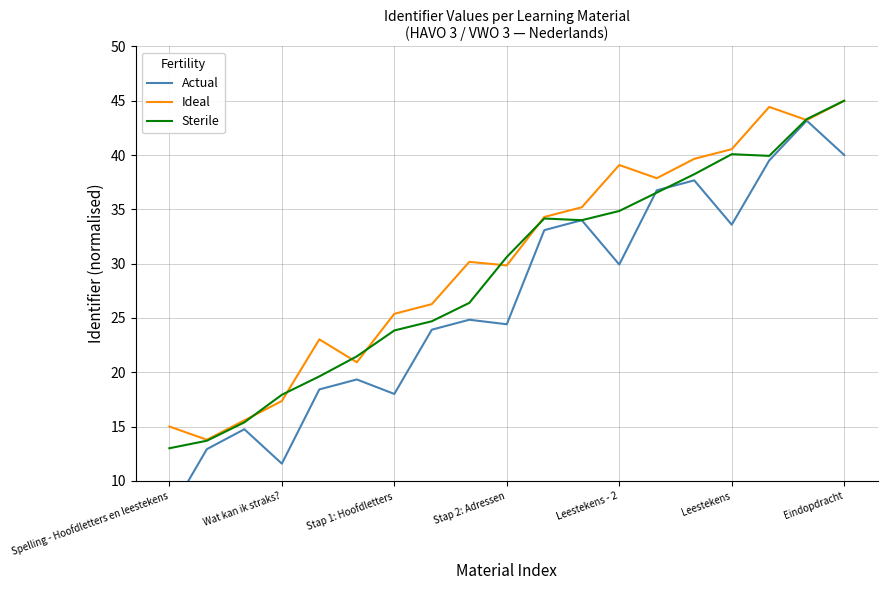

What value does the Sterile series have at Stap 1: Hoofdletters?

23.8